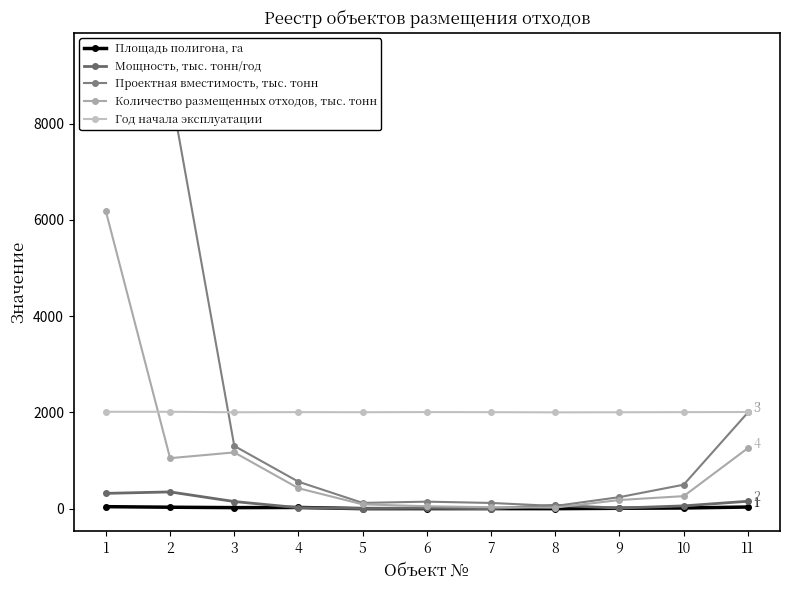

What is the value of the Количество размещенных отходов, тыс. тонн point at the 9th from the left?

182.0